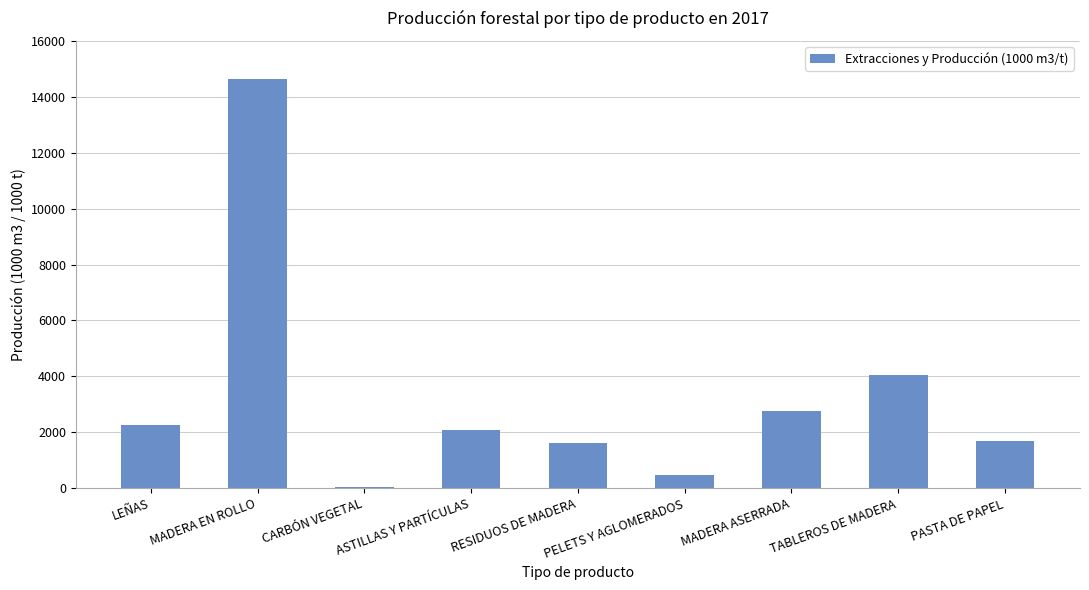

The value at RESIDUOS DE MADERA is 450.9. True or false?

False